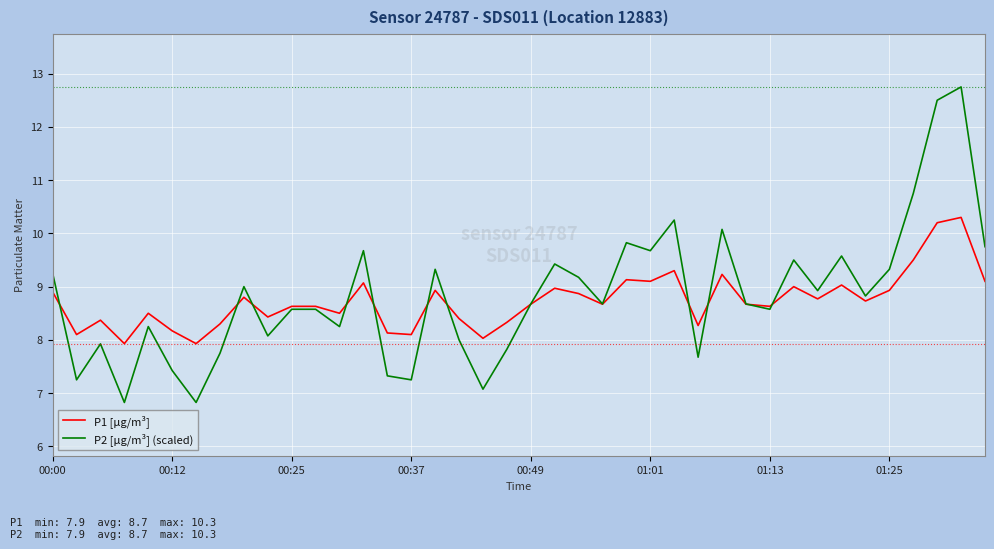

Rank the series by their maximum value, from highest to lowest.

P2 [µg/m³] (scaled), P1 [µg/m³]